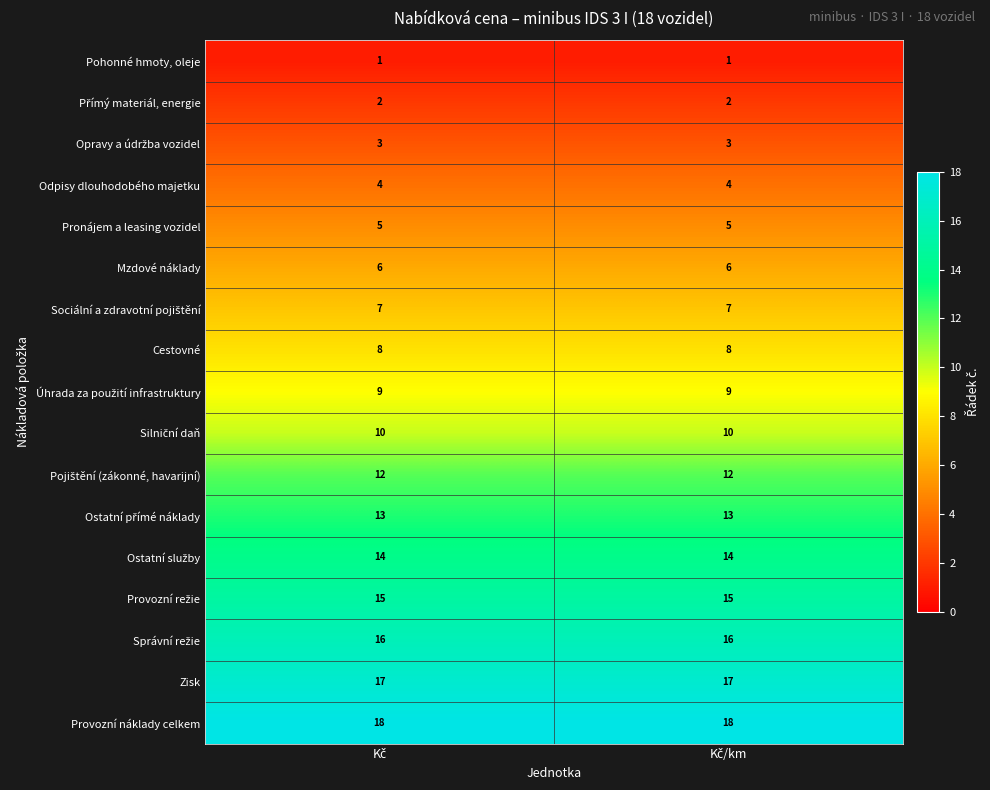

Which series has the largest total across all categories?

Provozní náklady celkem